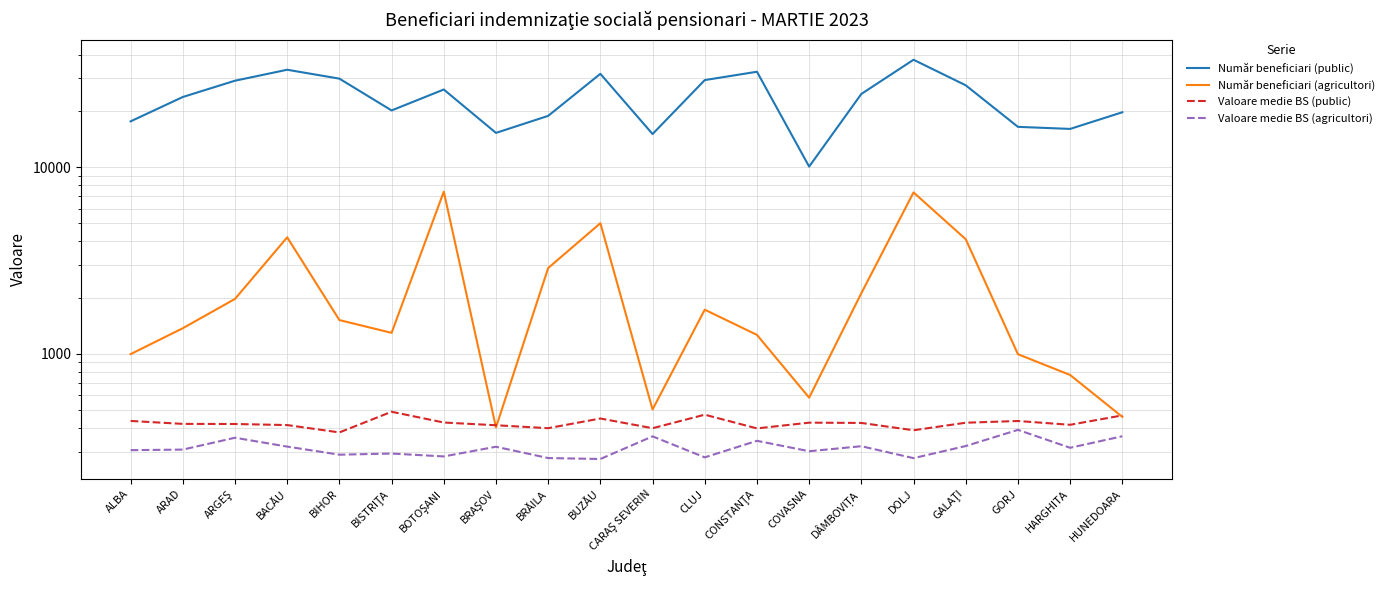

What is the label of the 16th point from the right?

BIHOR